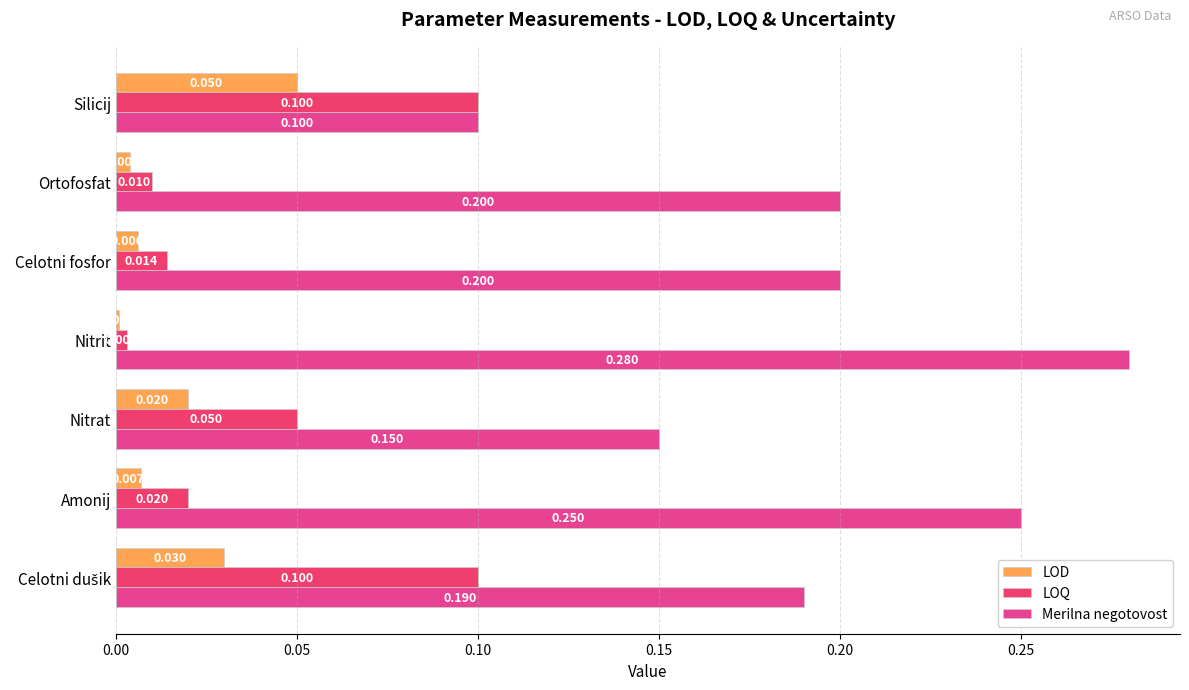

What is the difference between the maximum and second lowest values in the LOQ series?

0.1